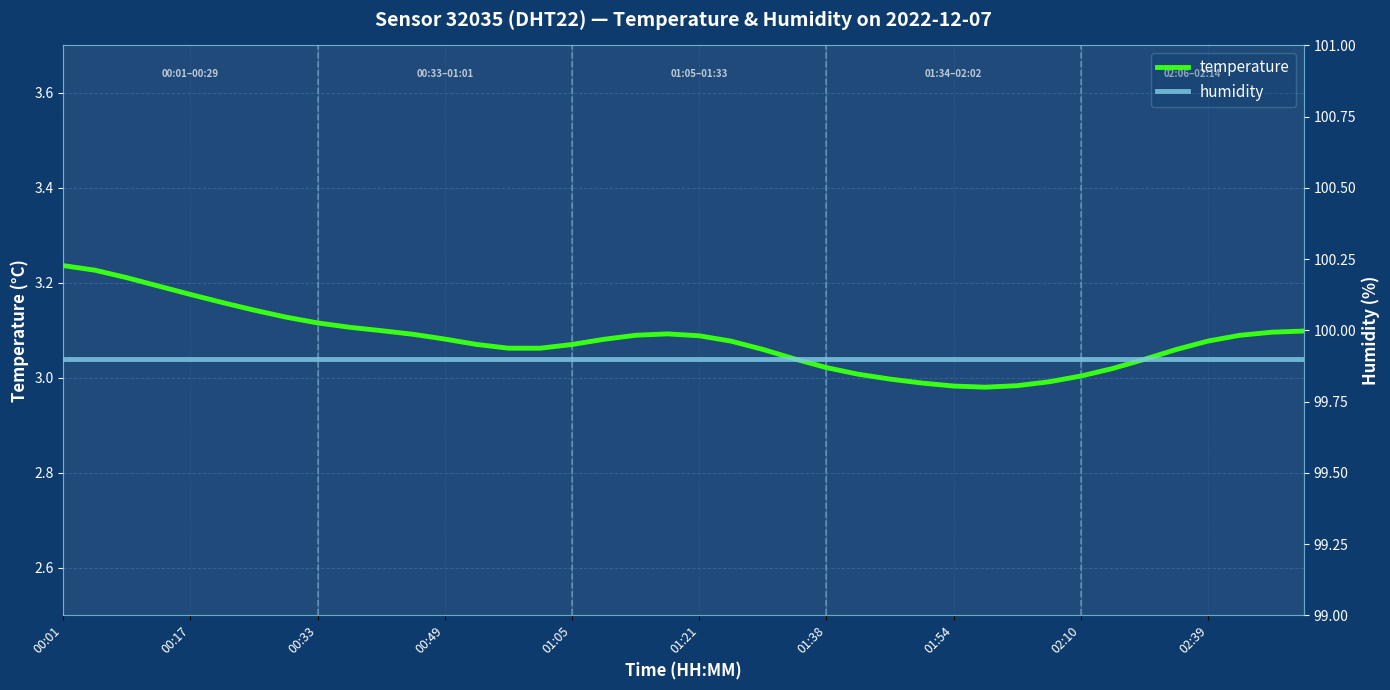

What is the difference between the second highest and second lowest values in the temperature series?

0.2